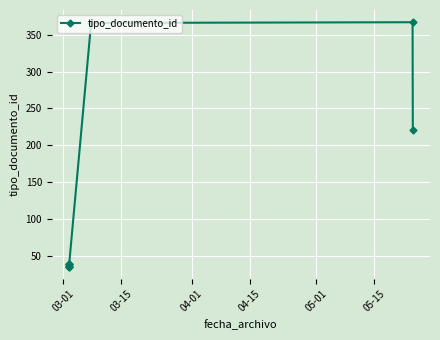

What position from the left is 03-01?

1